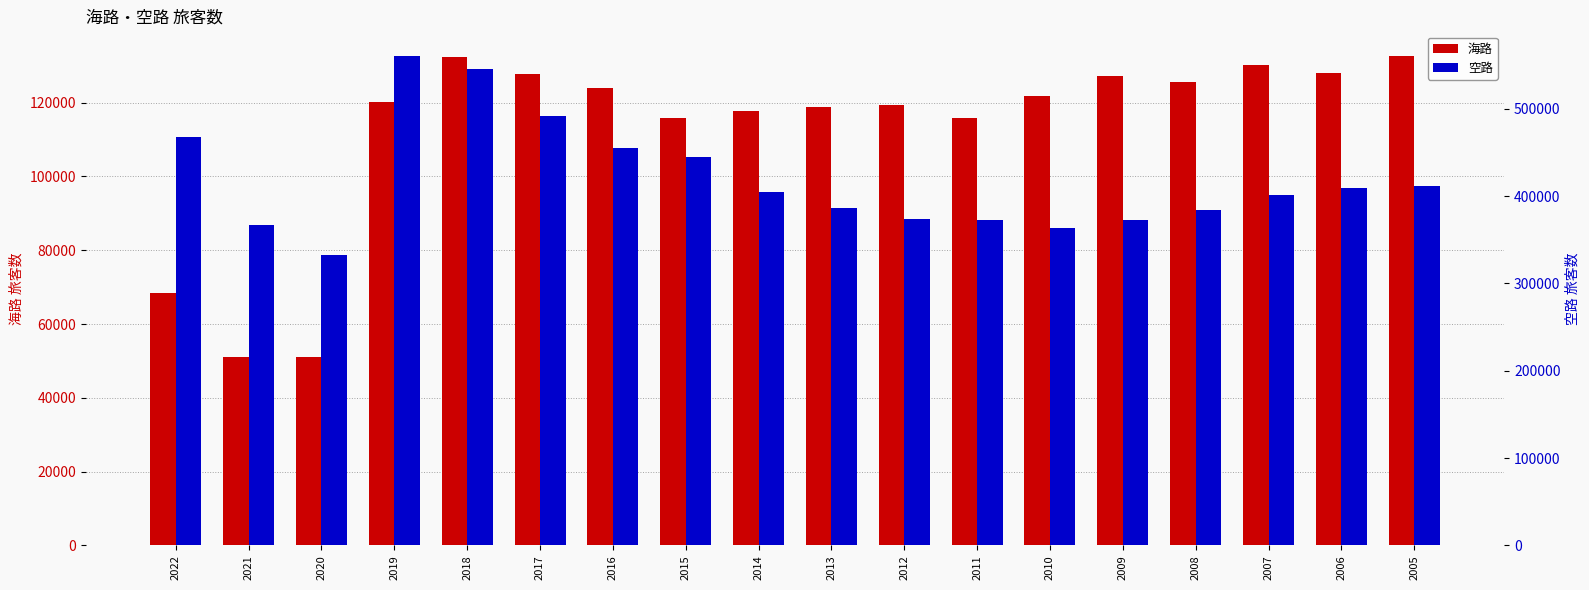

Reading left to right, transcribe all the data shown in this chart.

海路: 2022=68494	2021=51052	2020=51170	2019=120039	2018=132481	2017=127650	2016=124044	2015=115825	2014=117742	2013=118910	2012=119265	2011=115877	2010=121810	2009=127208	2008=125718	2007=130064	2006=127896	2005=132680
空路: 2022=467726	2021=366288	2020=332783	2019=560519	2018=545640	2017=491883	2016=454470	2015=444612	2014=404544	2013=385829	2012=373351	2011=372363	2010=363509	2009=372013	2008=384444	2007=401039	2006=409154	2005=411849